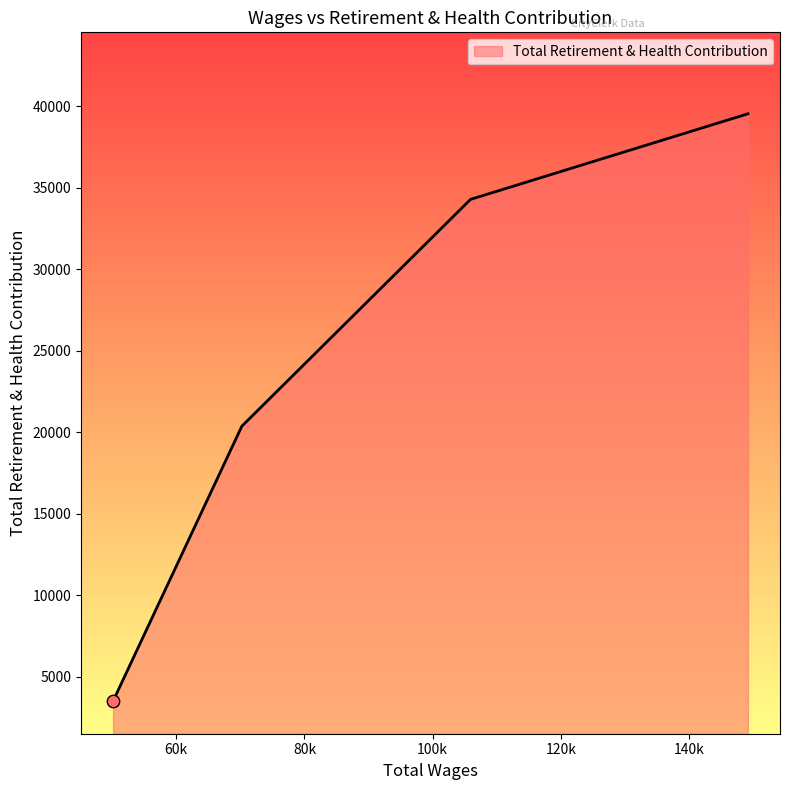

What is the greatest value displayed?

39545